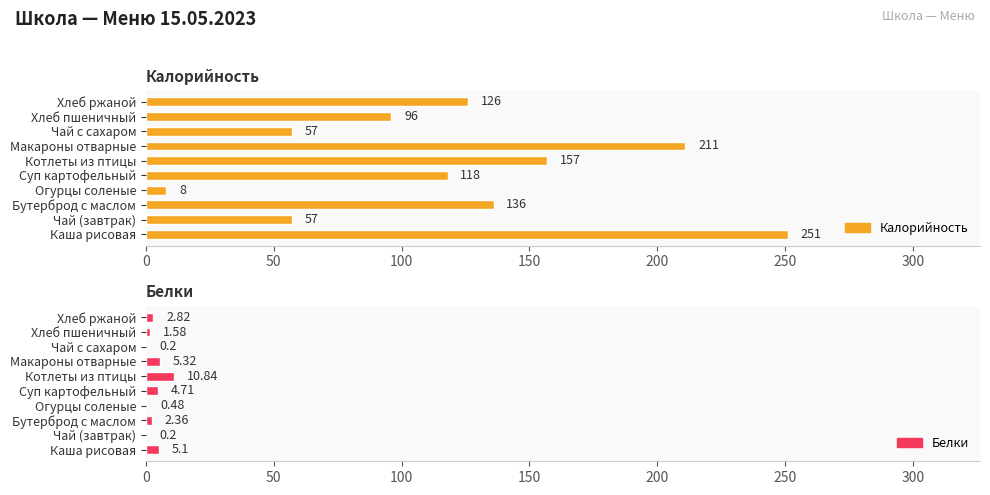

What is the average value of the Белки series?

3.4